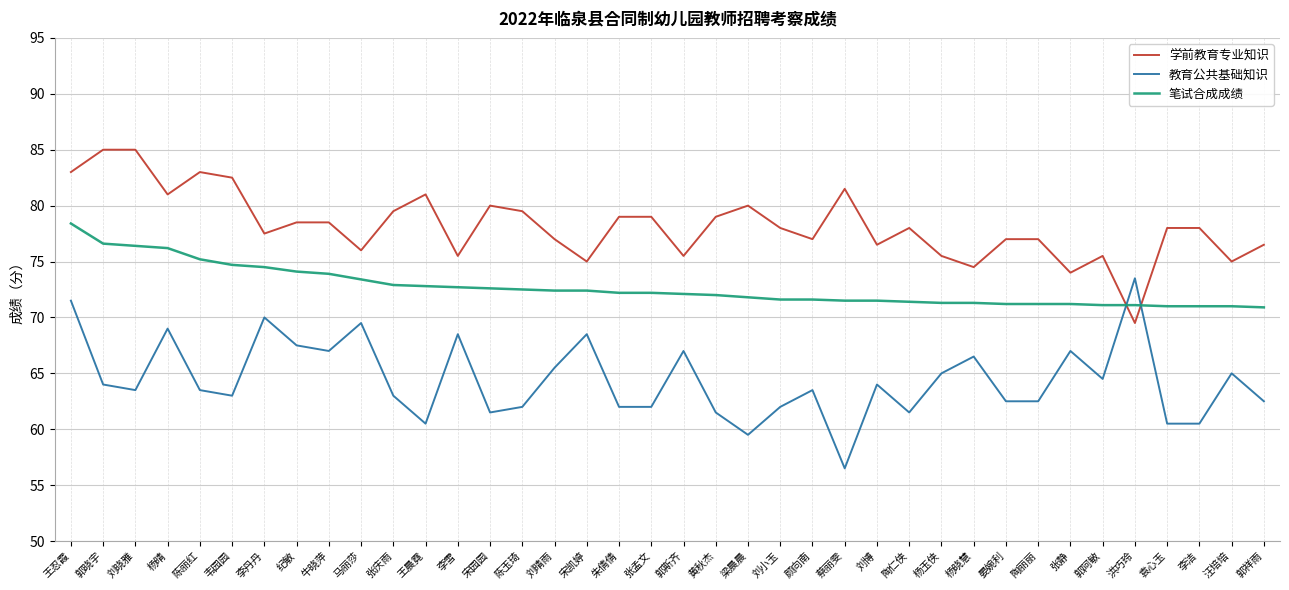

What position from the right is 李洁?

3